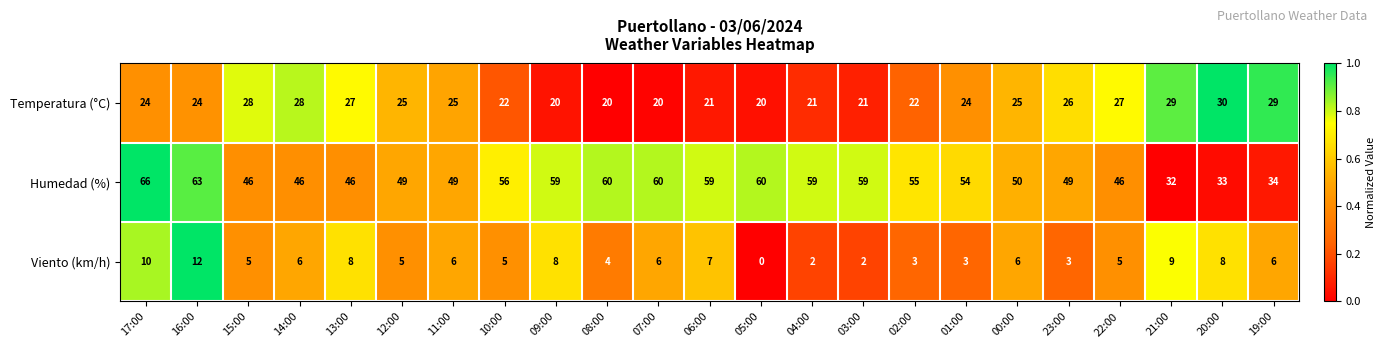

The Temperatura (°C) series shows 27 at 22:00. True or false?

True